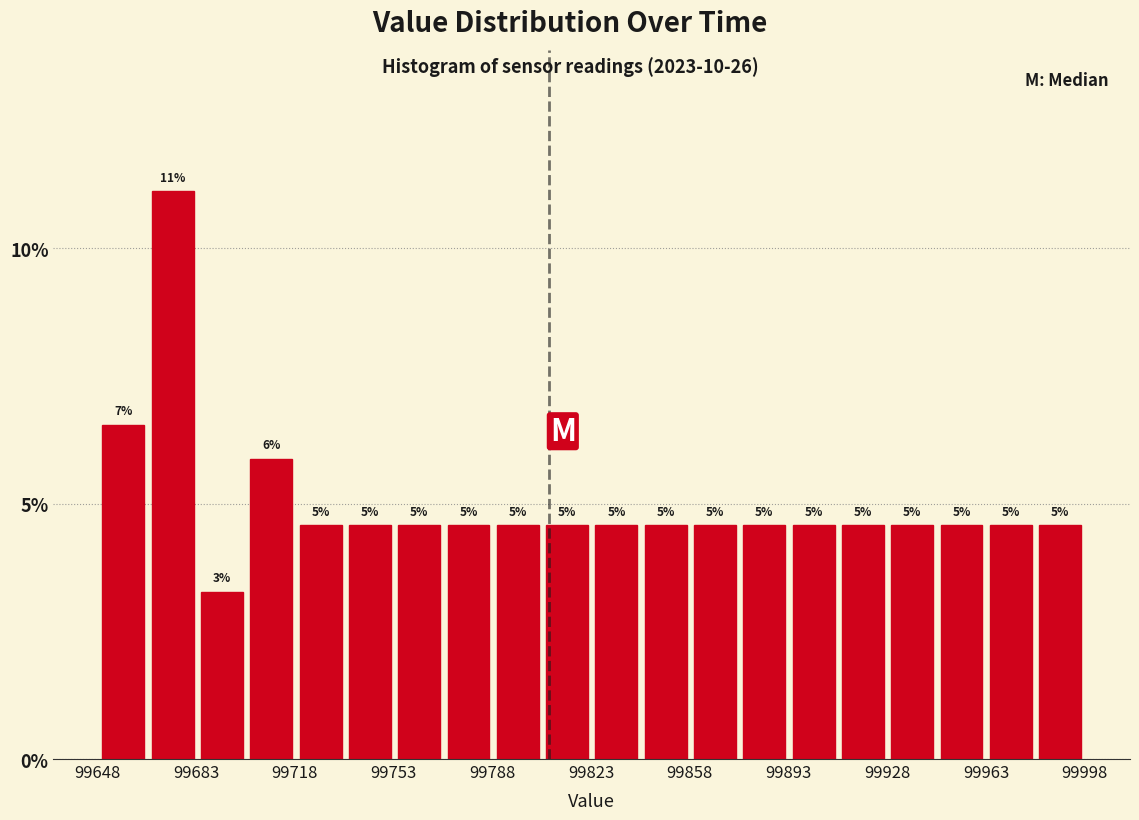

Around what value on the x-axis is the tallest bar? Give the approximate position of its centre, as read against the axis.

99675